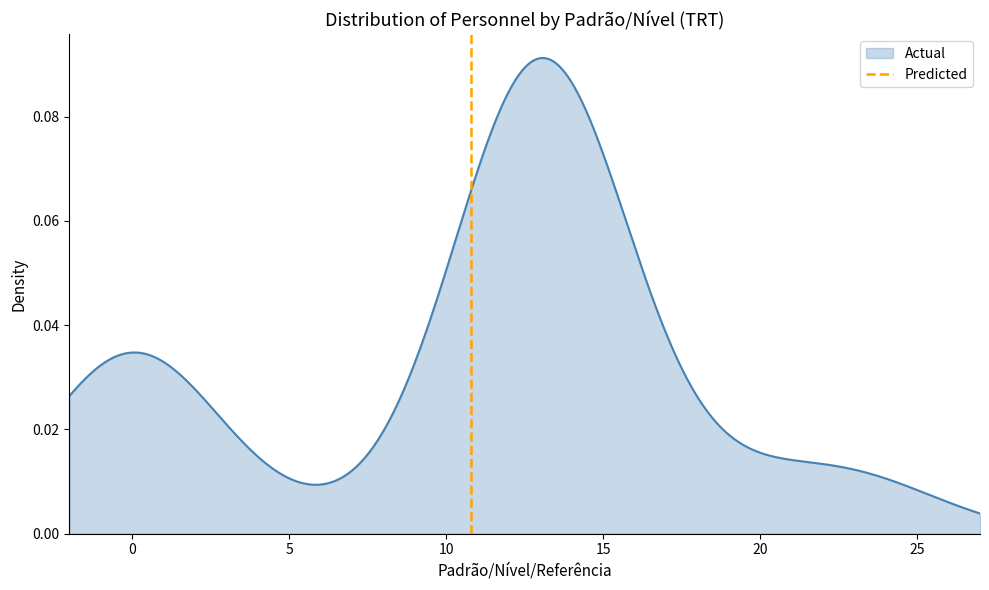

What is the value of the 2nd point from the left?

1